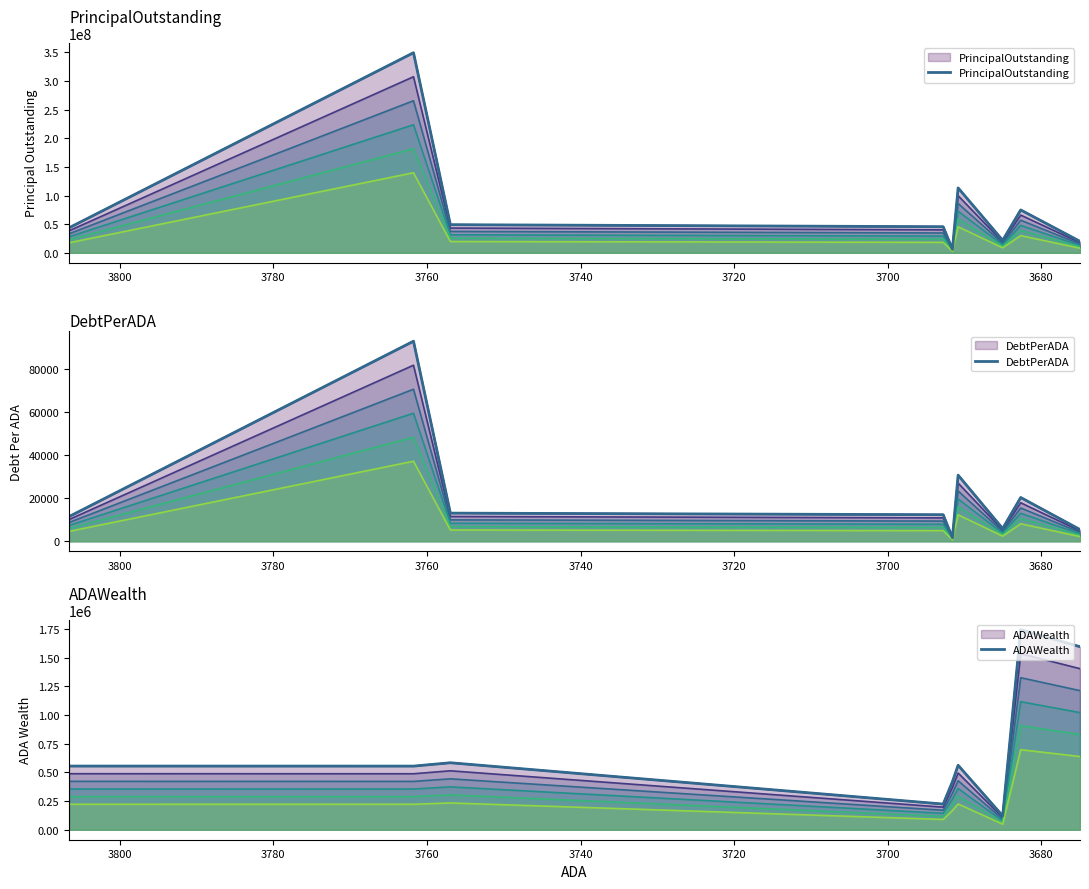

At 3700, list the series in order from smallest to largest.

DebtPerADA, ADAWealth, PrincipalOutstanding